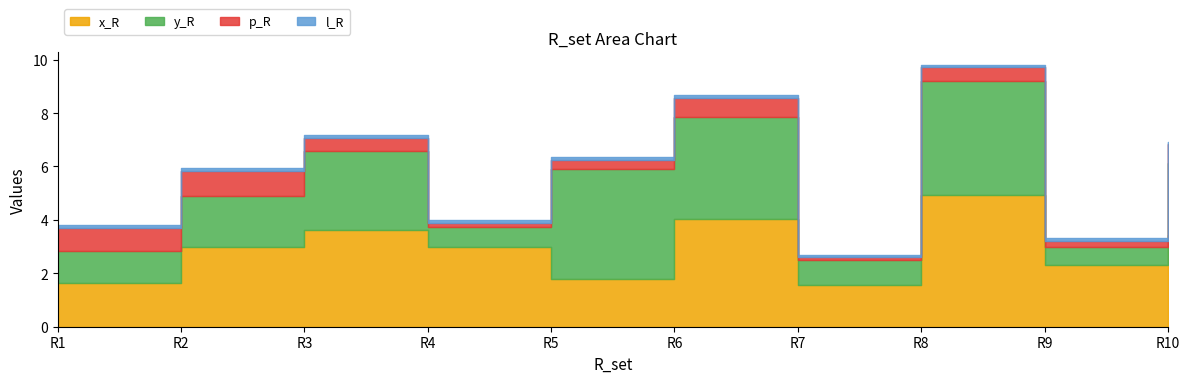

True or false: x_R and y_R cross at least once.

True